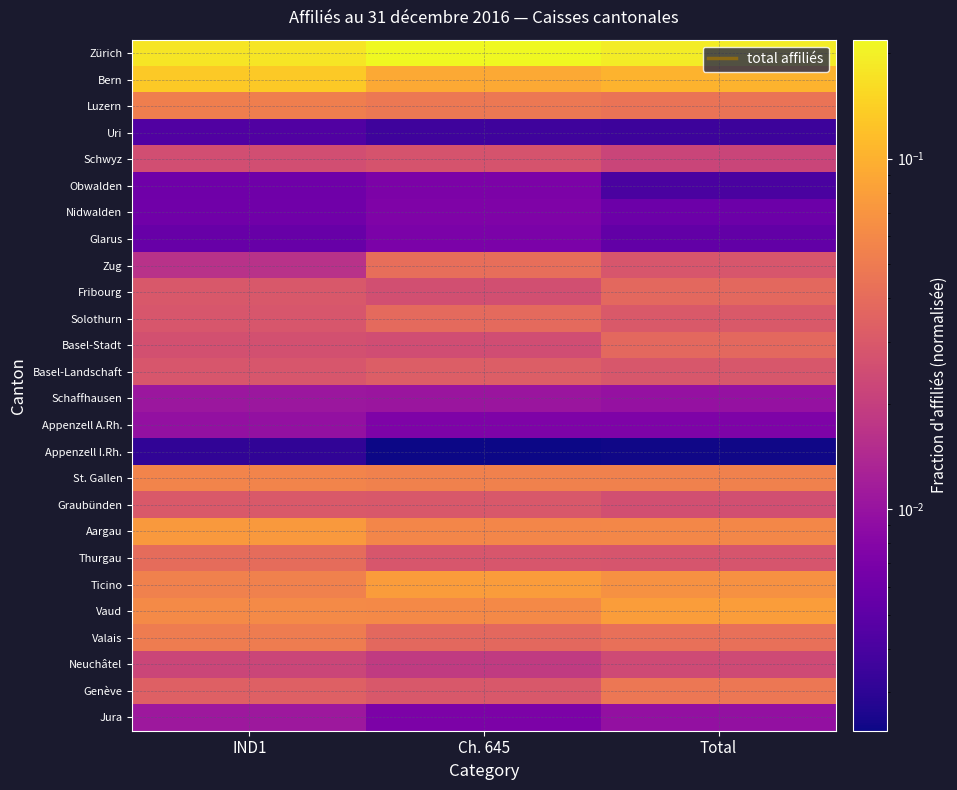

Which category has the lowest value across all series?

Ch. 645